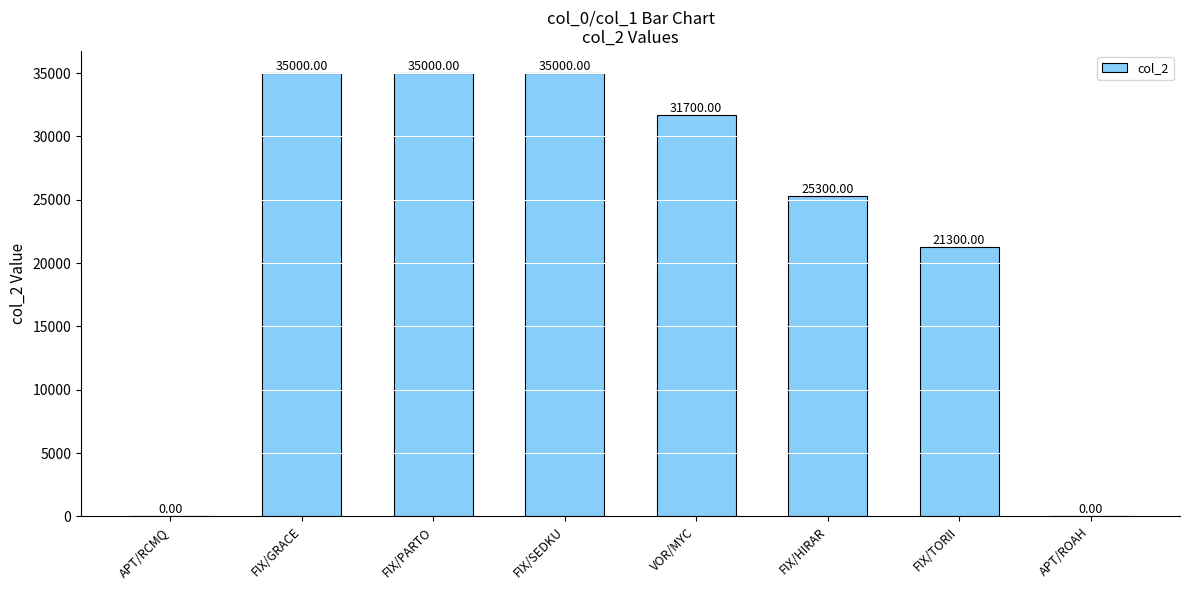

Where does the data first go above 31700?

FIX/GRACE